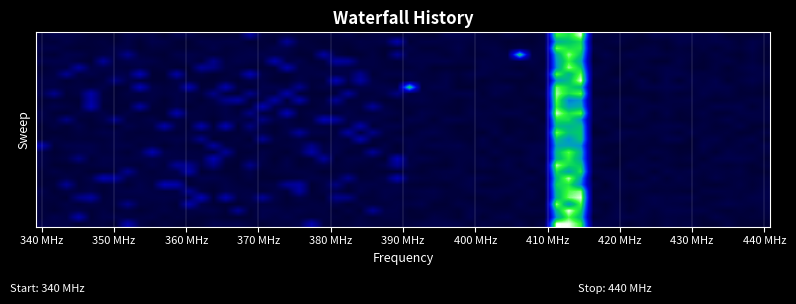

What is the greatest value displayed?

113